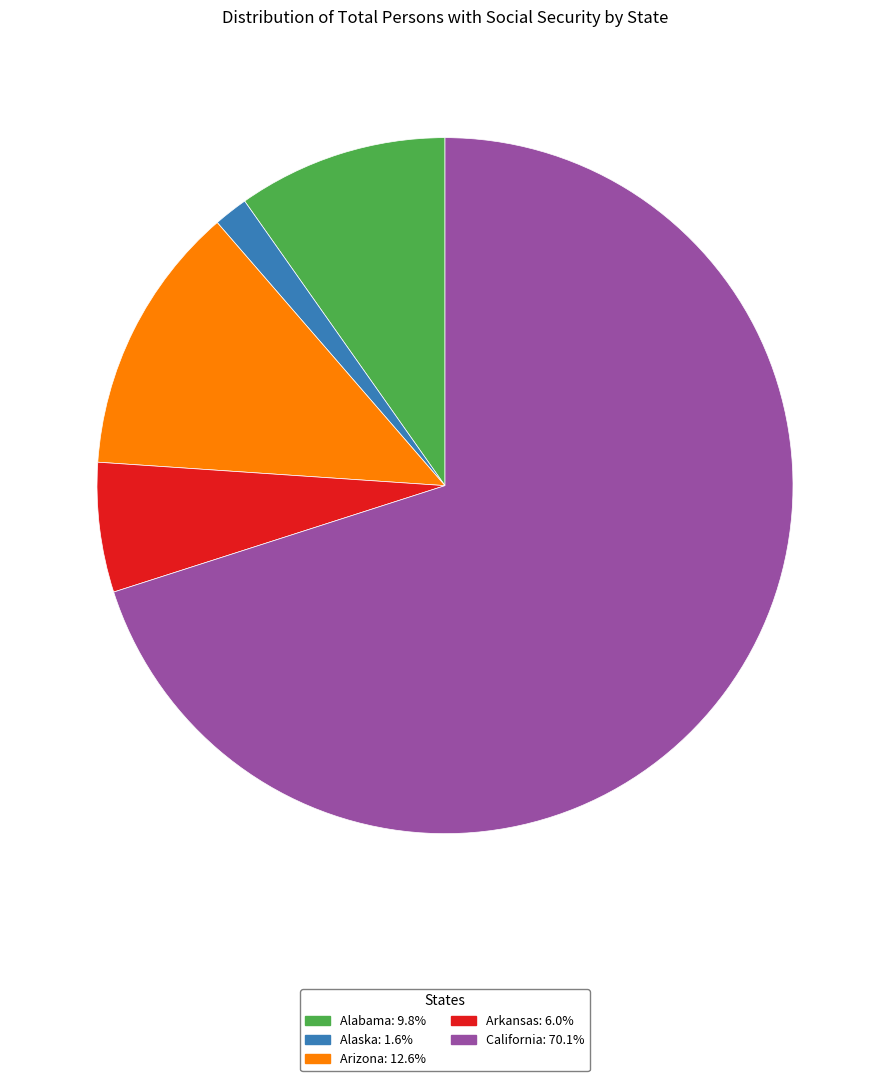

Approximately how many times larger is the value at Arizona compared to Alaska?

7.9